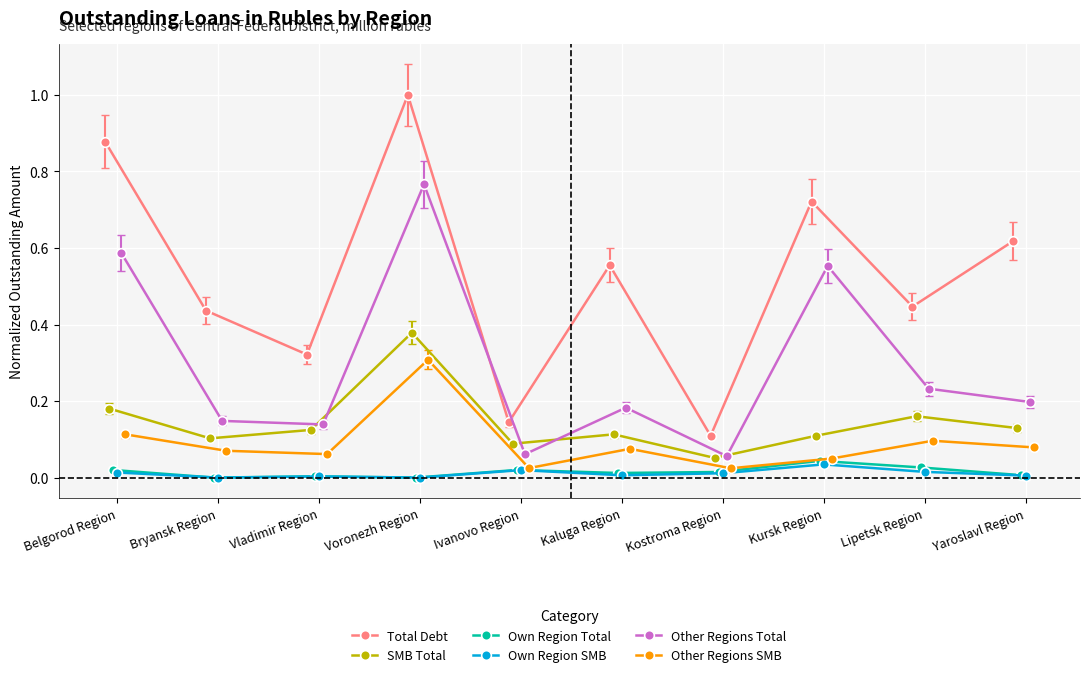

Which has a higher value, Bryansk Region or Belgorod Region?

Belgorod Region